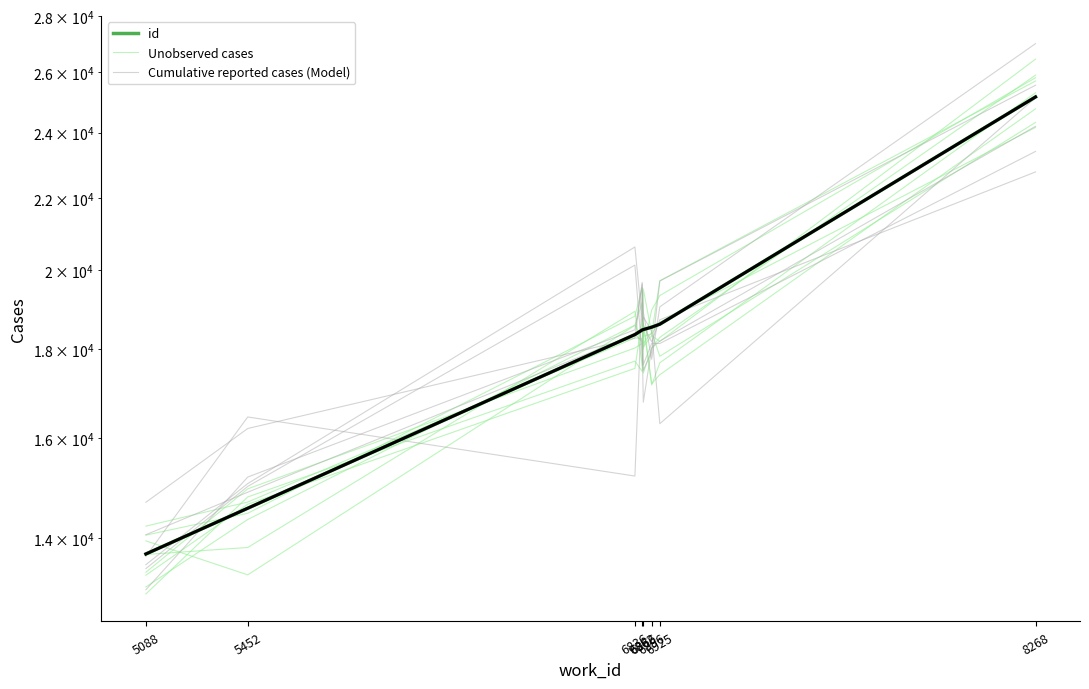

At which category is the sum across all series the highest?

8268